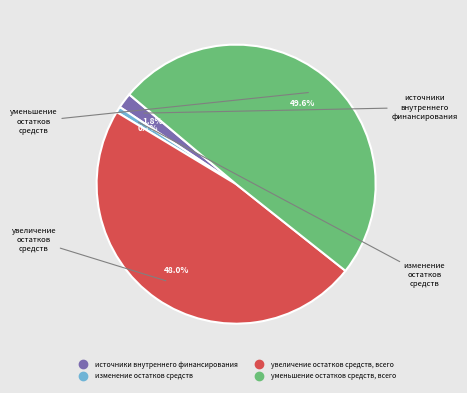

To the nearest percent, what is the difference between the largest and smallest slice percentages?

49%